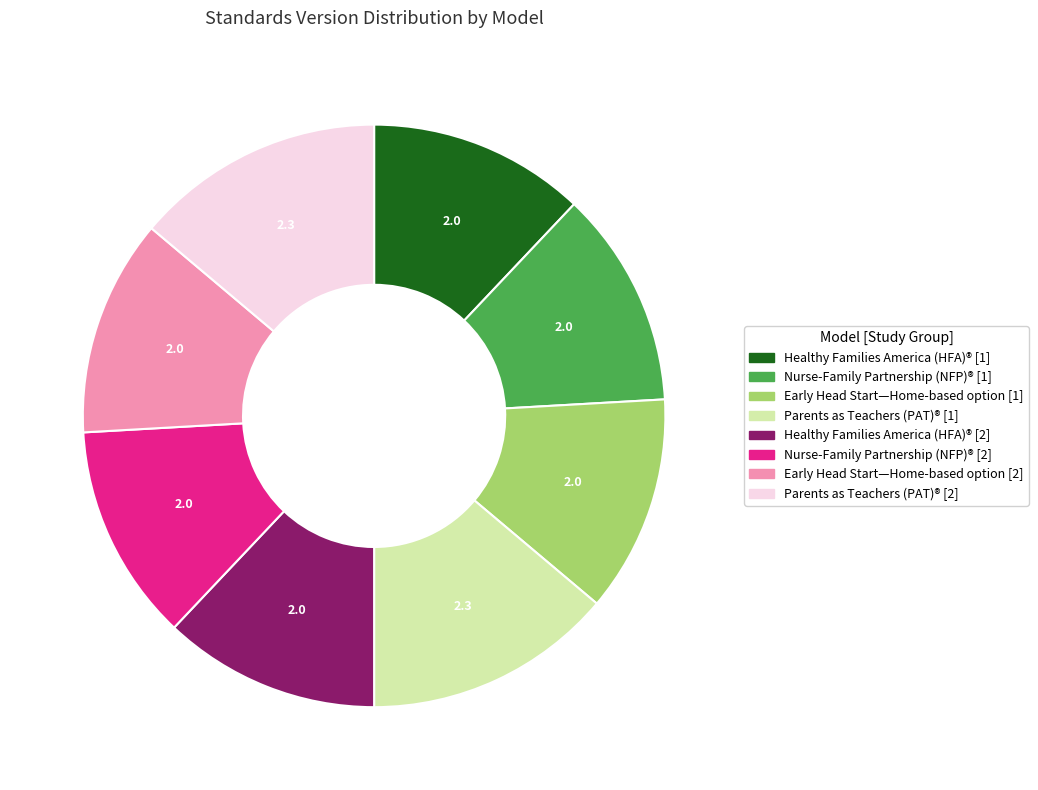

Does Early Head Start—Home-based option [2] account for over 50% of the chart?

No